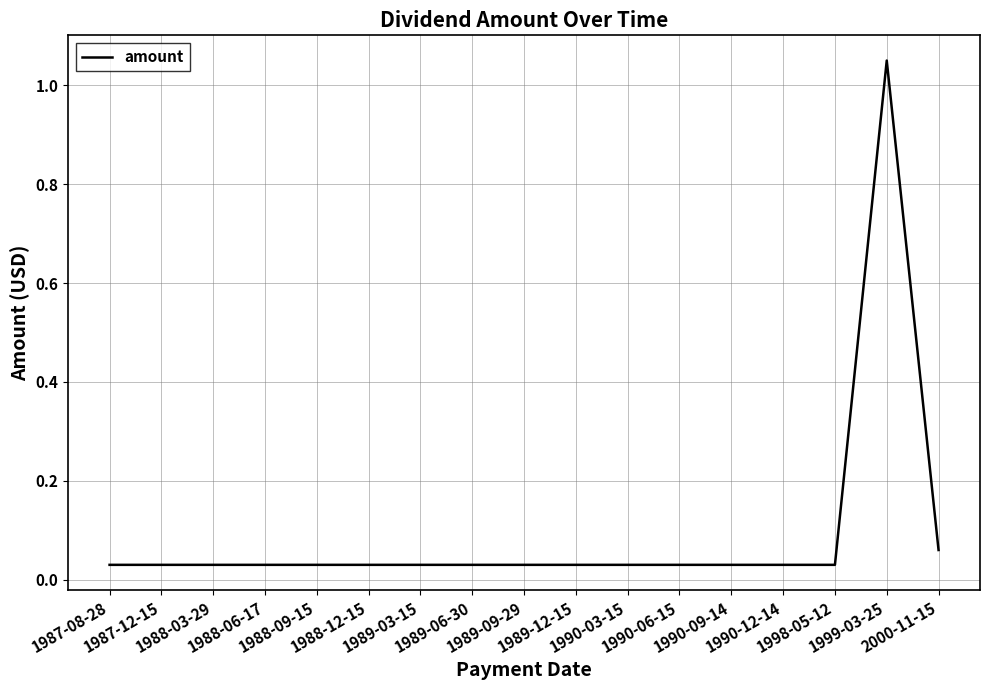

What is the difference between the maximum and minimum values?

1.0